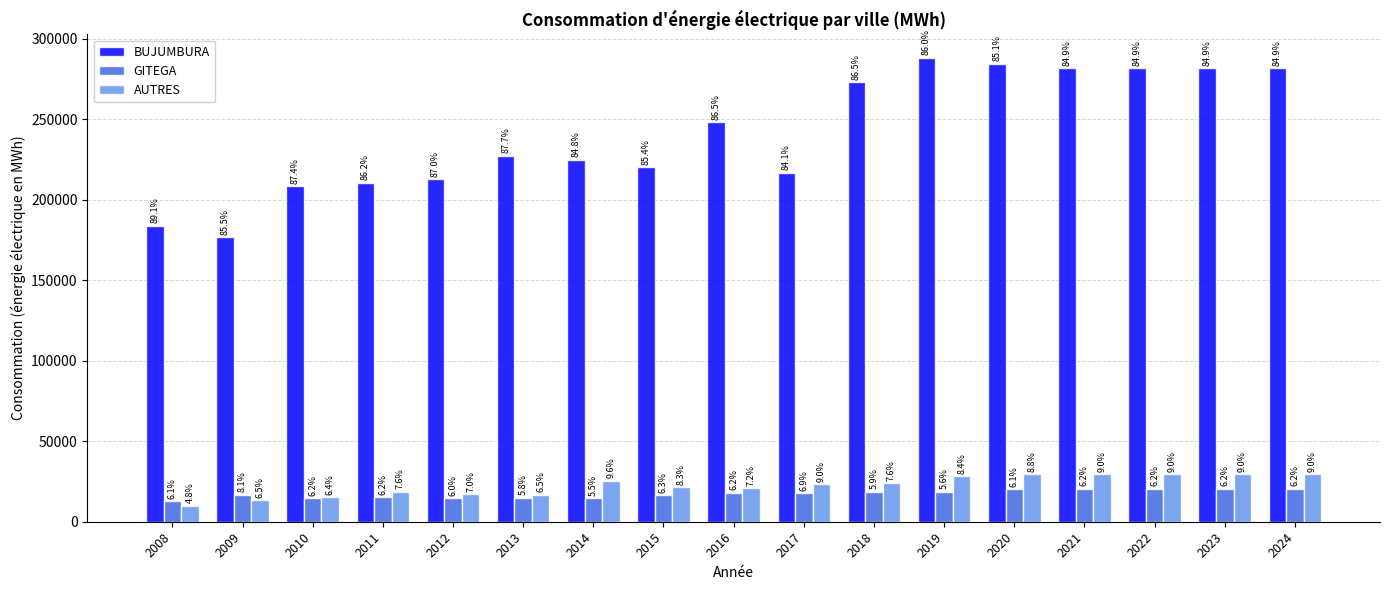

How many bars are there in total?

51